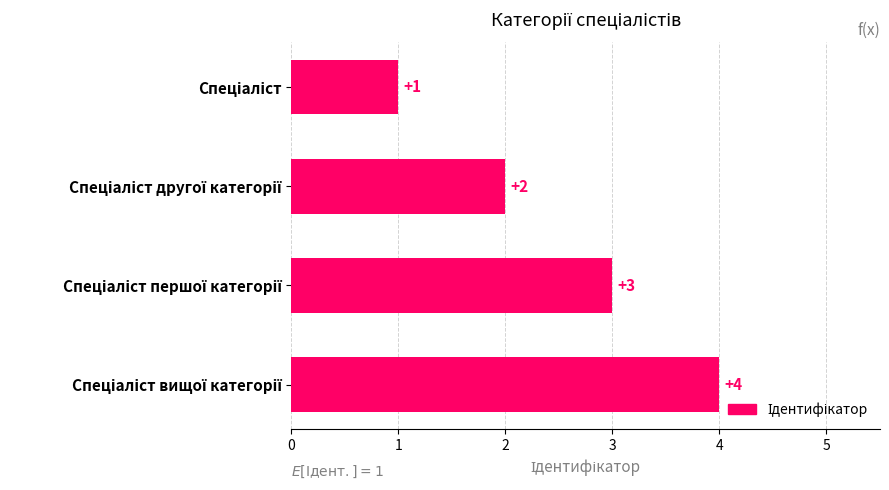

What is the difference between the maximum and minimum values?

3